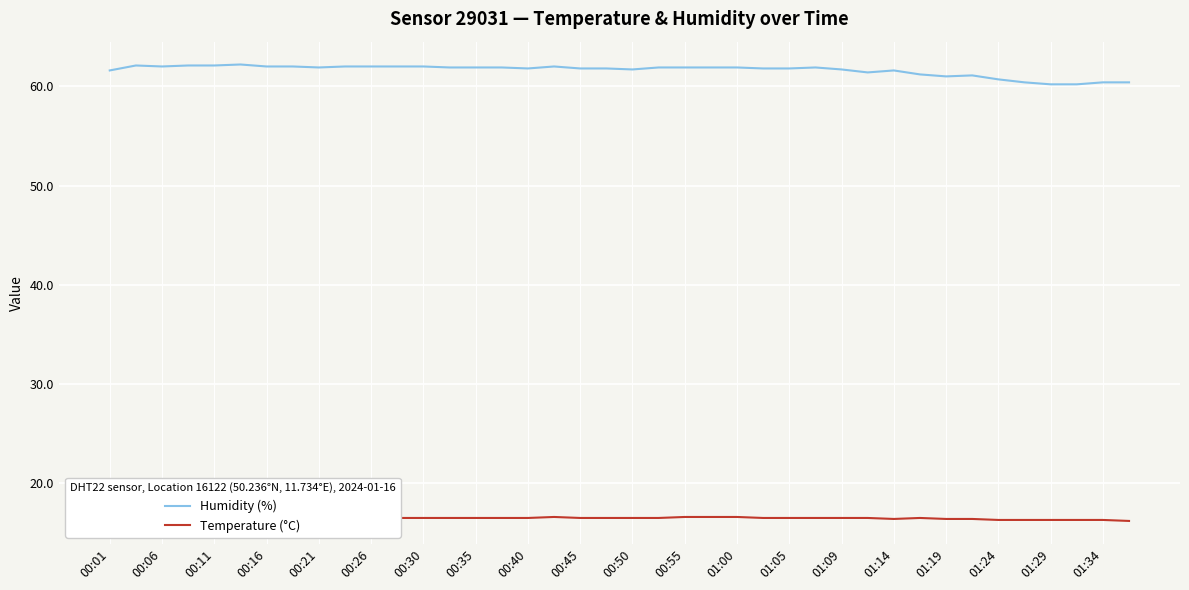

Reading right to left, what are all the values shown in this chart?

Humidity (%): 60.4	60.4	60.2	60.2	60.4	60.7	61.1	61.0	61.2	61.6	61.4	61.7	61.9	61.8	61.8	61.9	61.9	61.9	61.9	61.7	61.8	61.8	62.0	61.8	61.9	61.9	61.9	62.0	62.0	62.0	62.0	61.9	62.0	62.0	62.2	62.1	62.1	62.0	62.1	61.6
Temperature (°C): 16.2	16.3	16.3	16.3	16.3	16.3	16.4	16.4	16.5	16.4	16.5	16.5	16.5	16.5	16.5	16.6	16.6	16.6	16.5	16.5	16.5	16.5	16.6	16.5	16.5	16.5	16.5	16.5	16.5	16.5	16.5	16.4	16.4	16.4	16.4	16.4	16.4	16.3	16.3	16.2